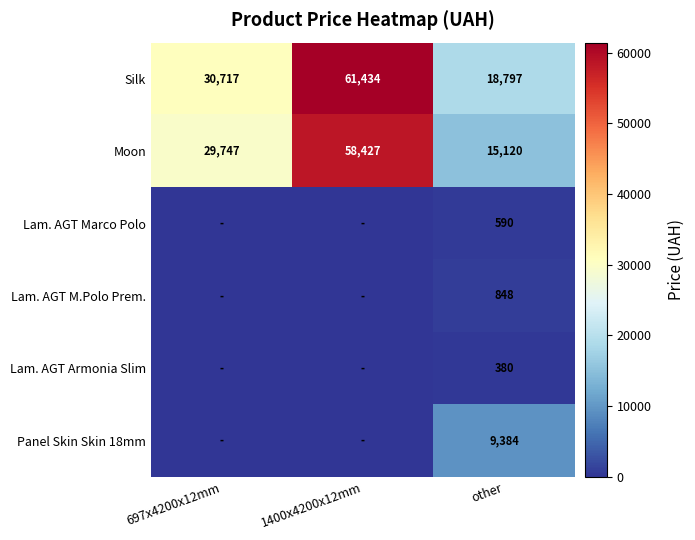

How many Silk values are between 18797 and 61434?

3